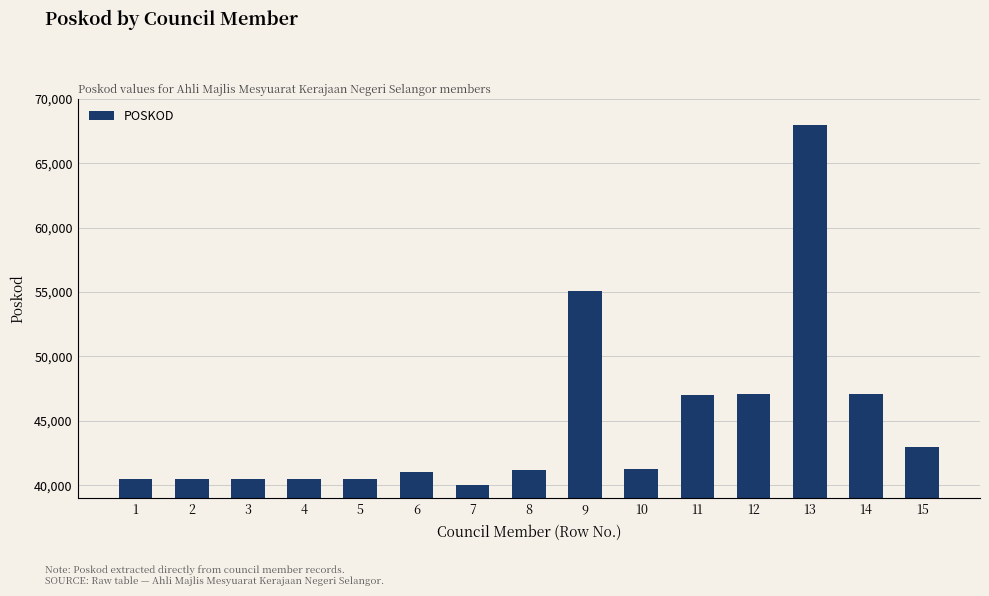

What is the difference between the maximum and minimum values?

28000